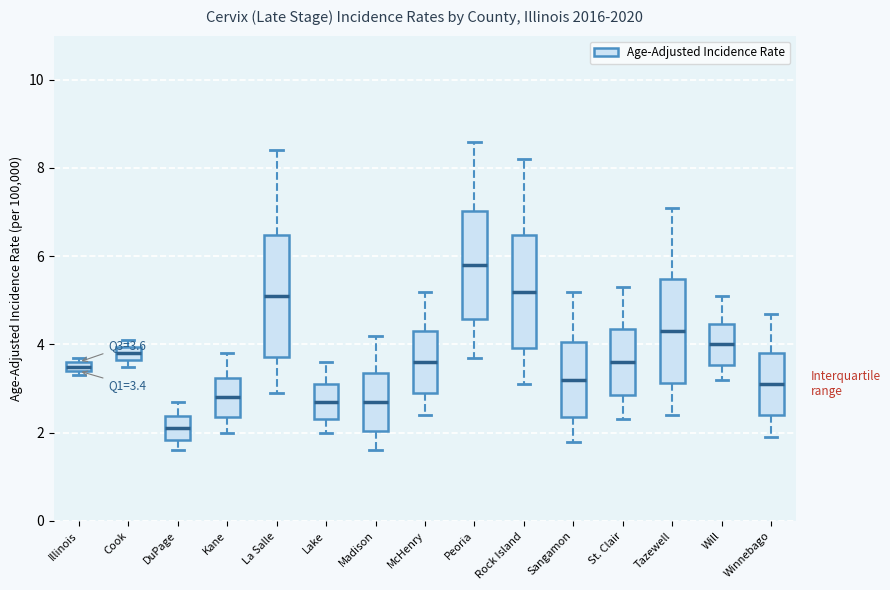

Which box's median line is the highest?

Peoria